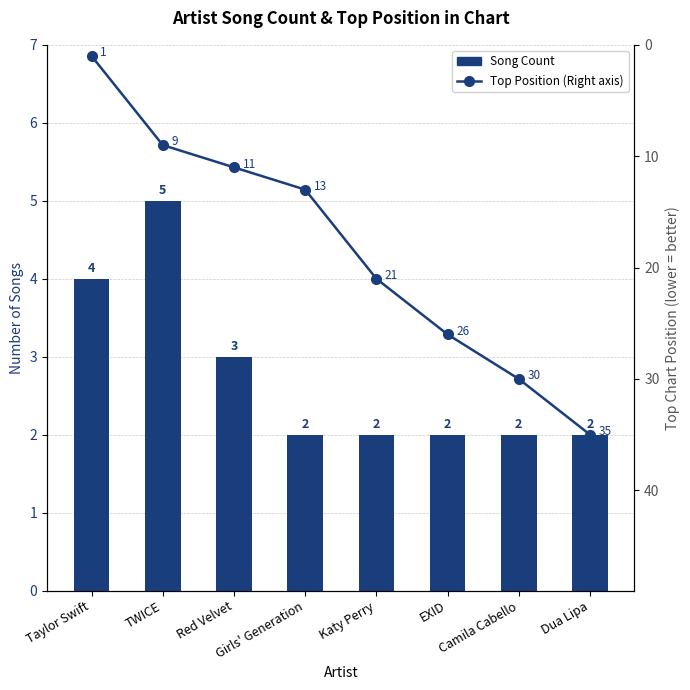

Is the value of Top Position (Right axis) at Red Velvet greater than the value of Song Count at EXID?

Yes